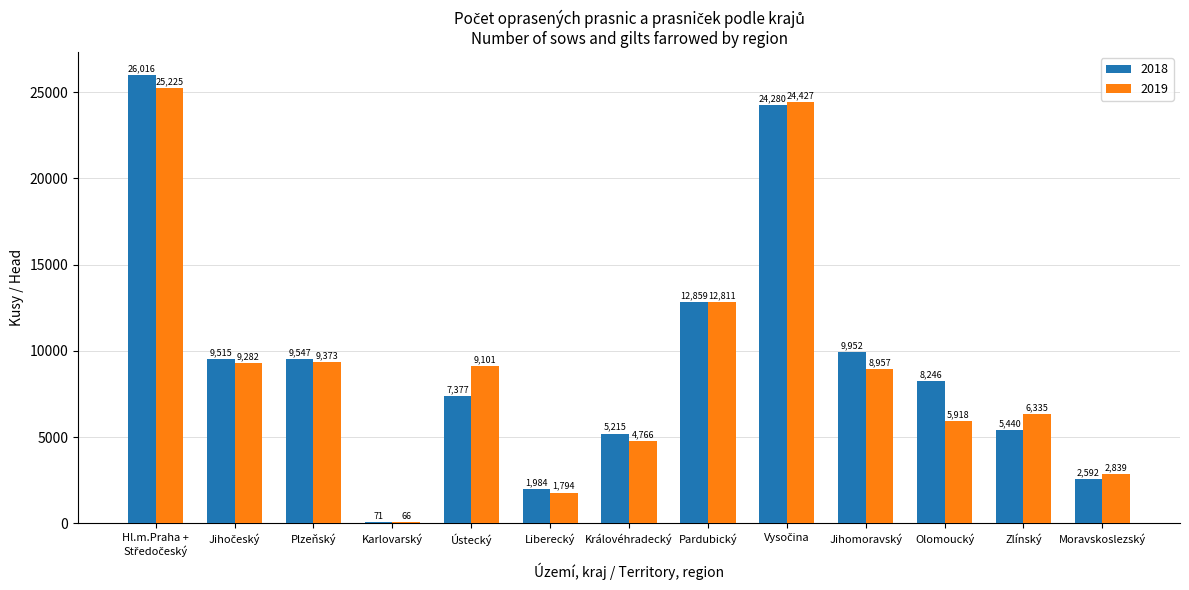

What is the total value across all series at Pardubický?

25670